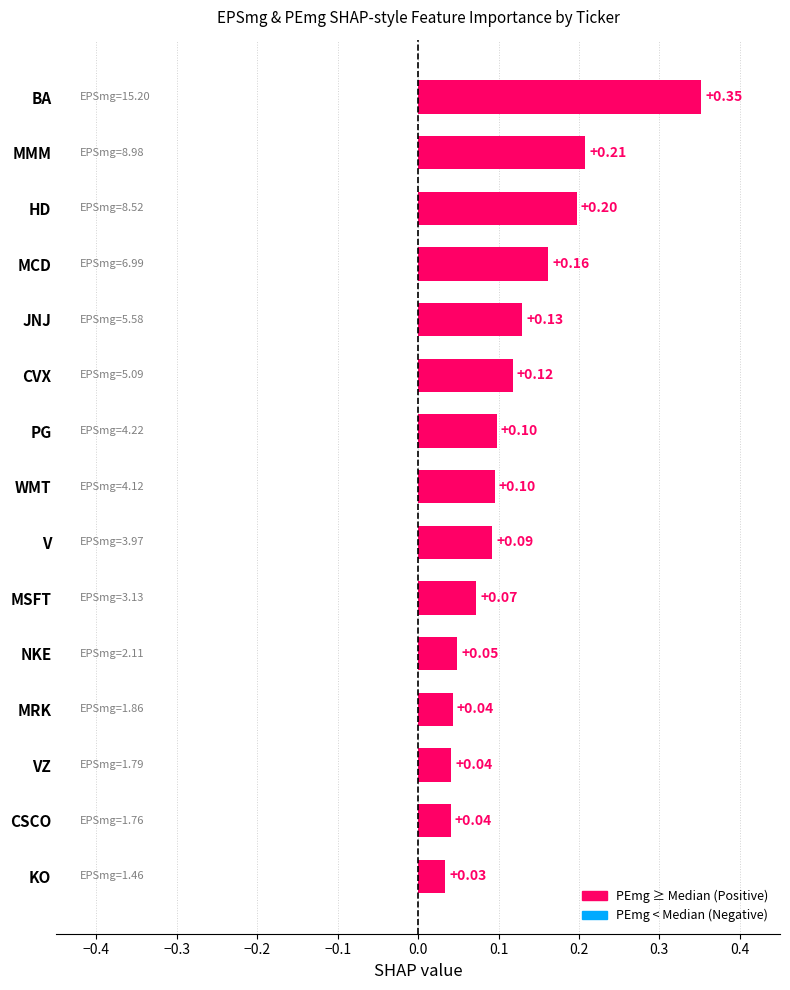

How many bars are there in total?

15